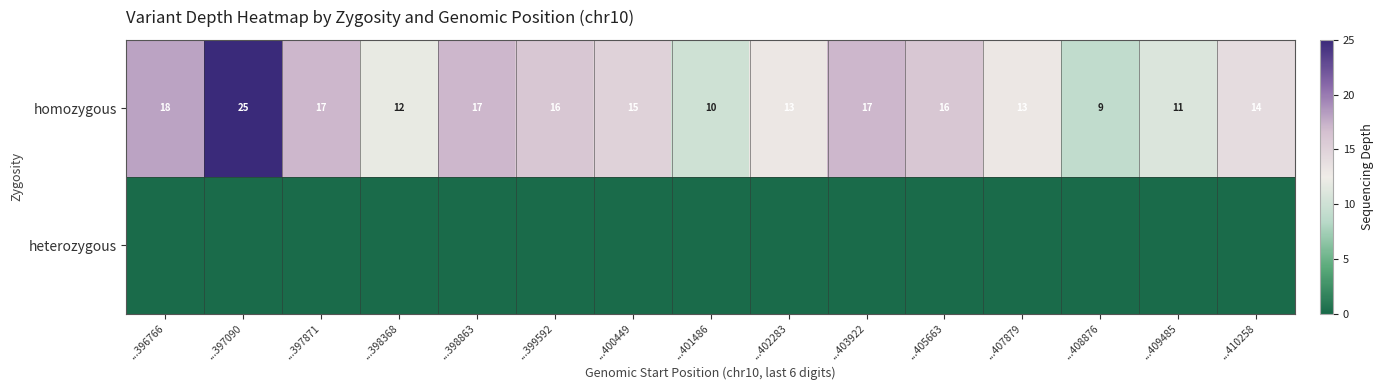

What is the approximate value of homozygous at ...408876, to the nearest 10?

10